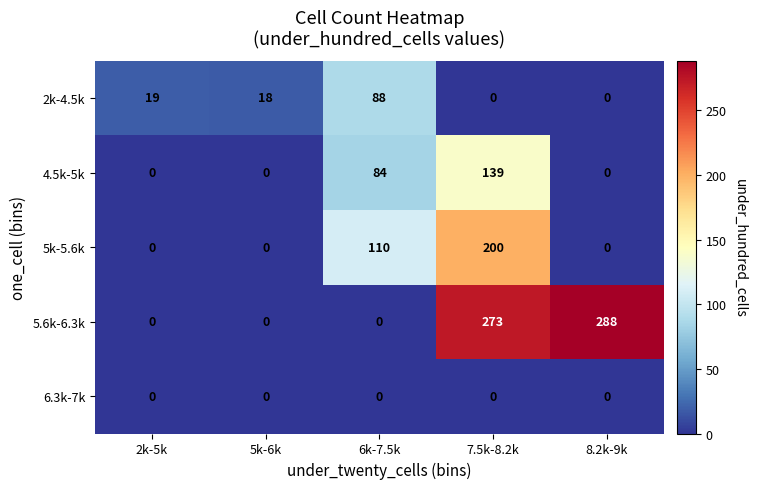

Reading left to right, list all the values displayed in this chart.

2k-4.5k: 19	18	88	0	0
4.5k-5k: 0	0	84	139	0
5k-5.6k: 0	0	110	200	0
5.6k-6.3k: 0	0	0	273	288
6.3k-7k: 0	0	0	0	0